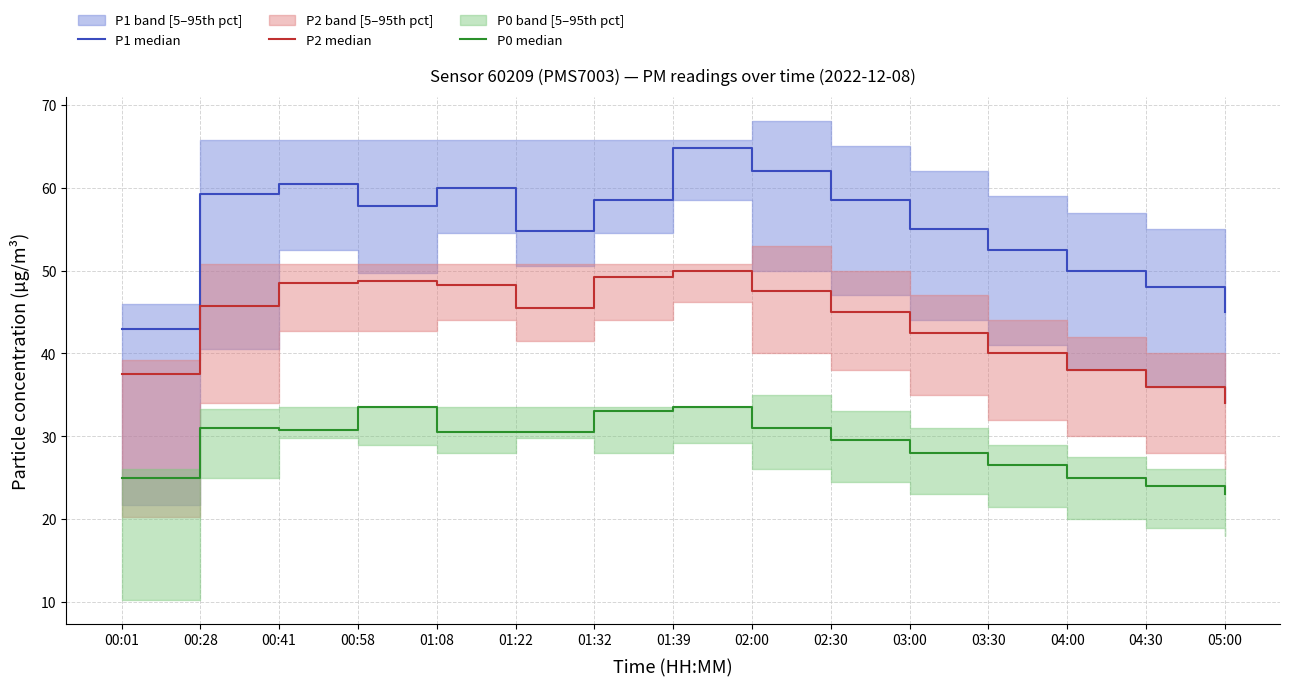

How many series are shown in this chart?

3